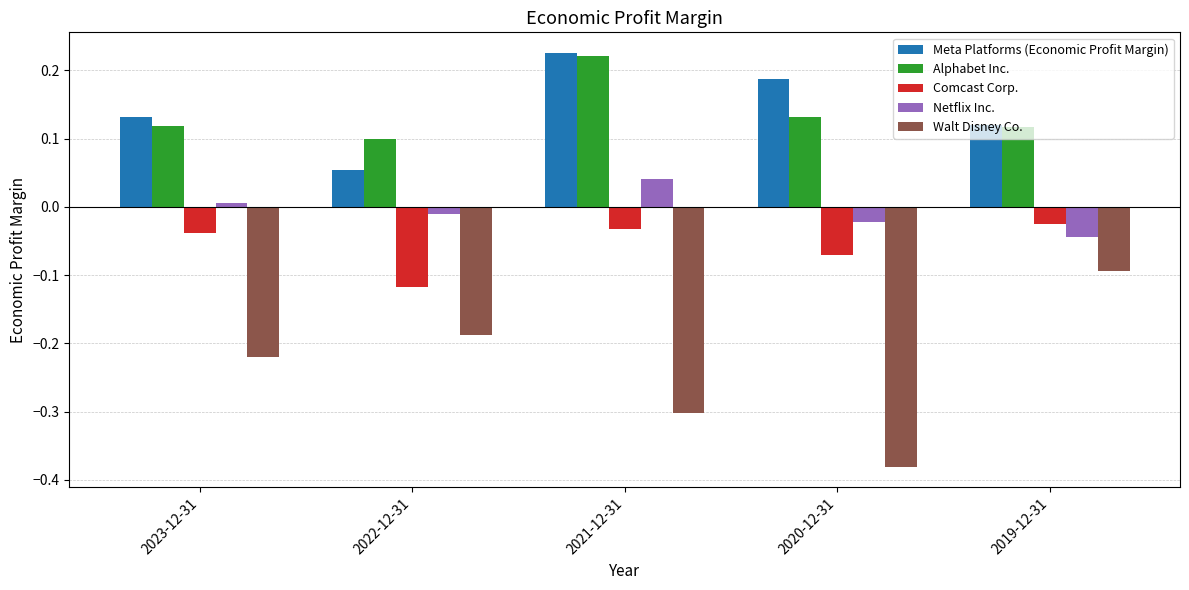

Which series has the largest total across all categories?

Meta Platforms (Economic Profit Margin)